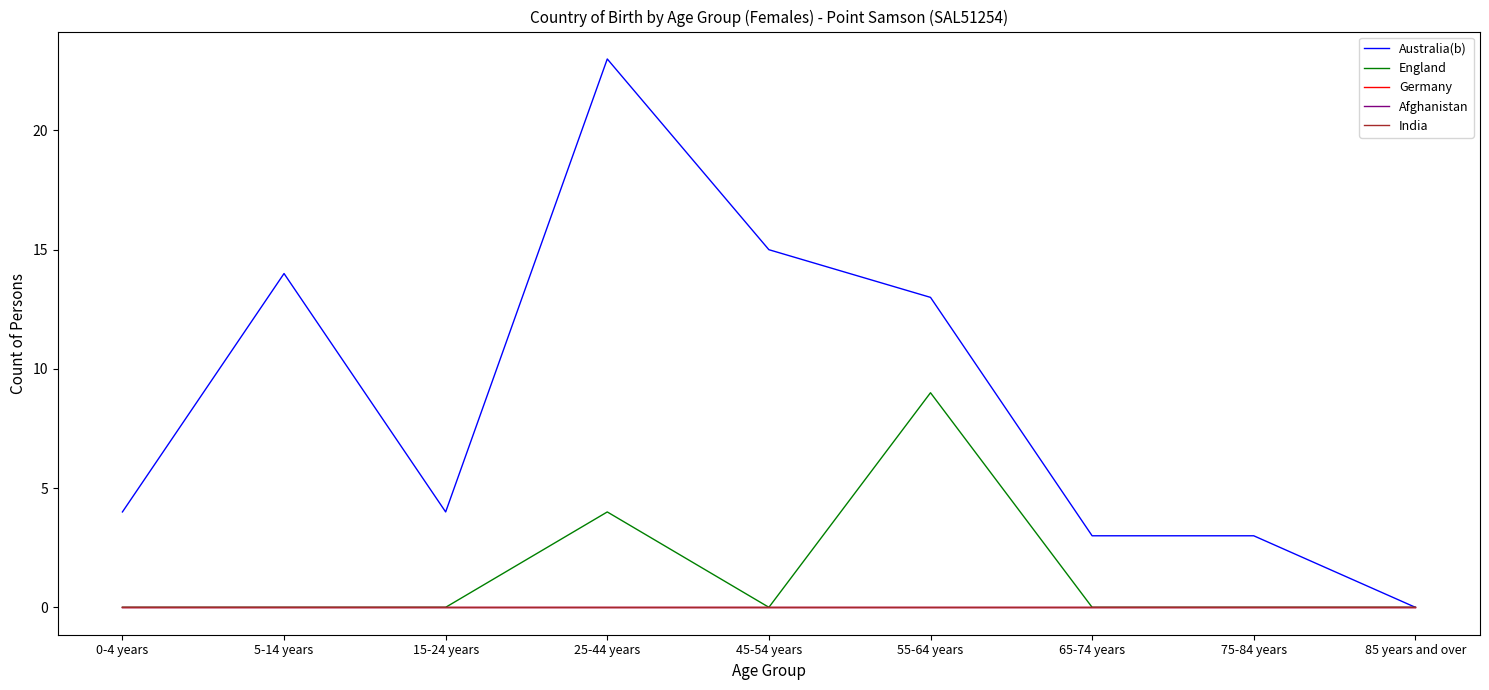

What is the total value across all series at 0-4 years?

4